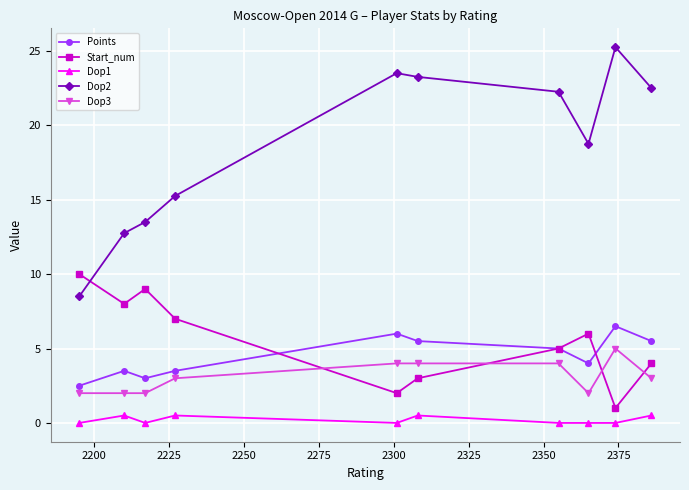

List the series in order of their peak value, highest first.

Dop2, Start_num, Points, Dop3, Dop1